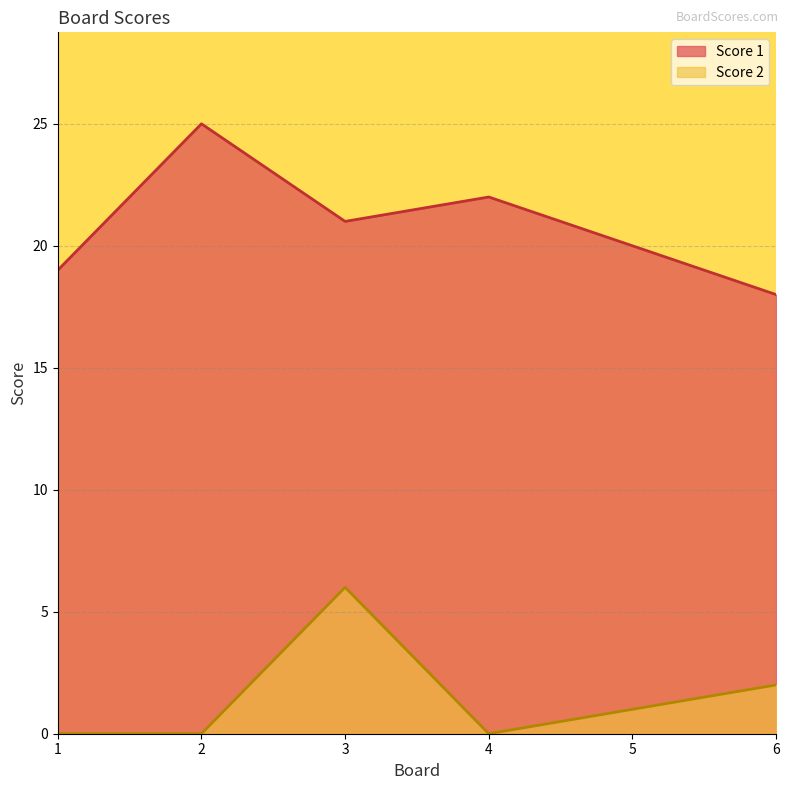

How many values in Score 2 are above zero?

3